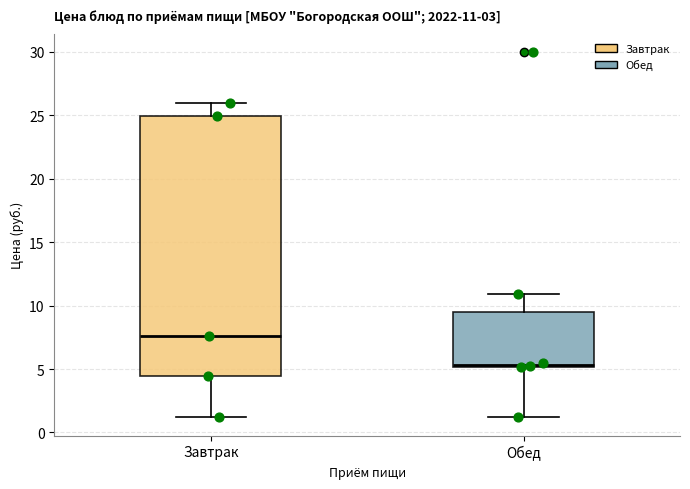

Which box is the tallest, from its lower edge to its upper edge?

Завтрак